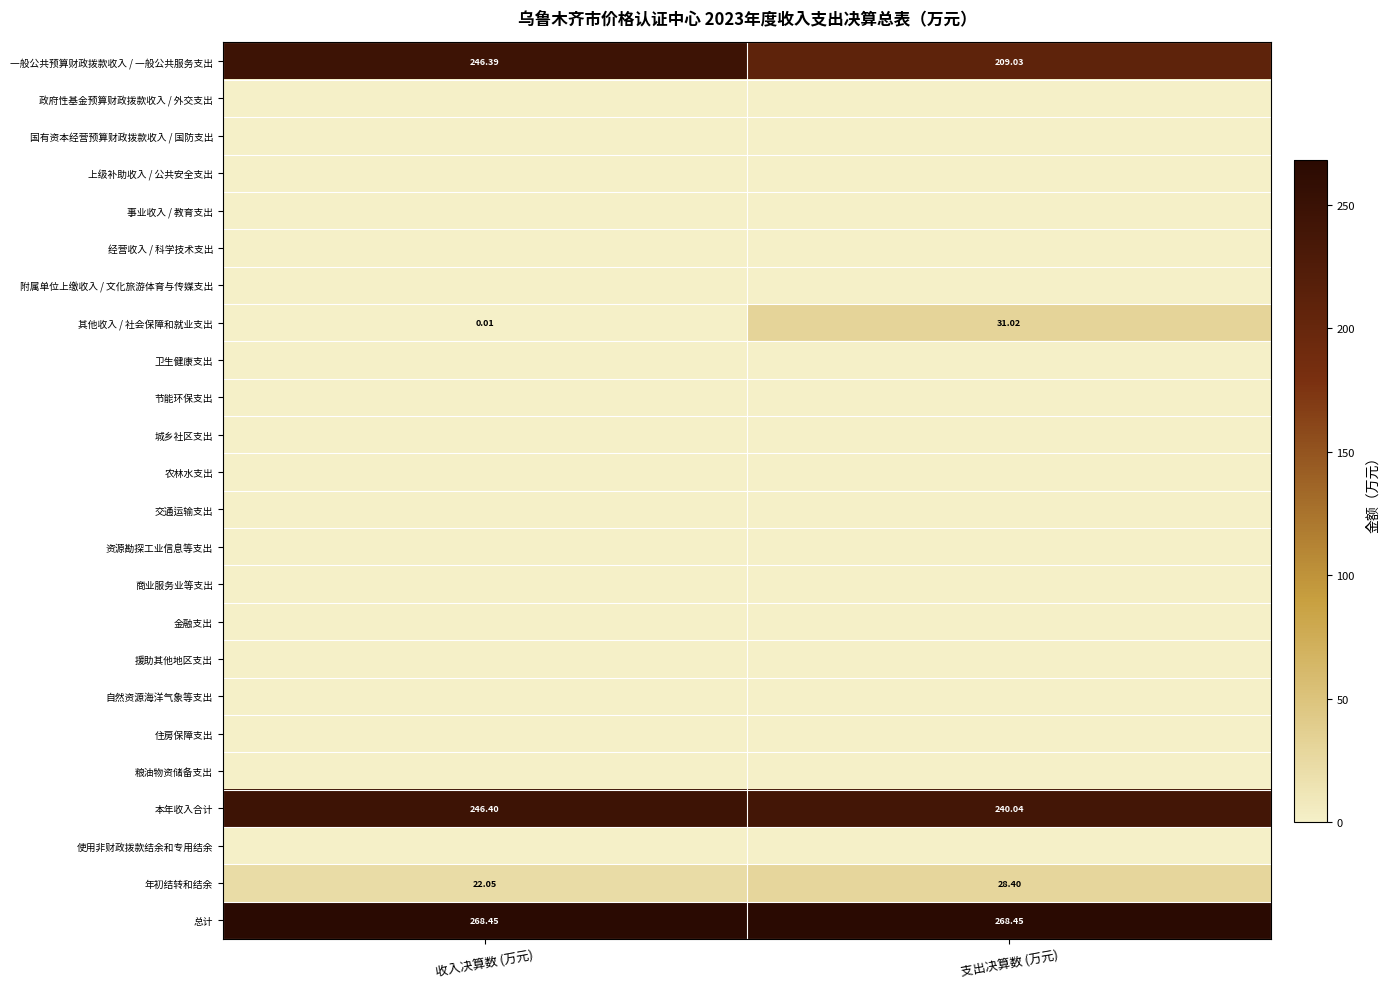

Which category has the highest value across all series?

收入决算数 (万元)